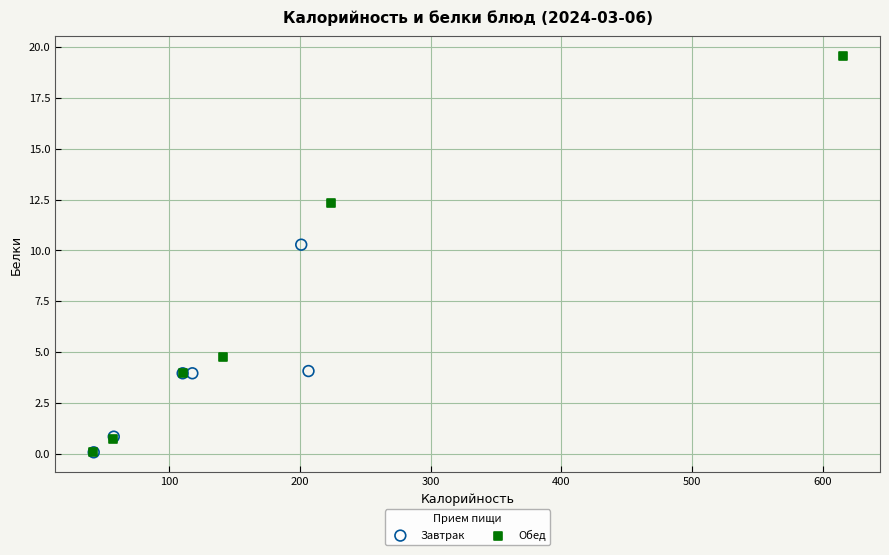

Which series has the widest spread of Y values?

Обед